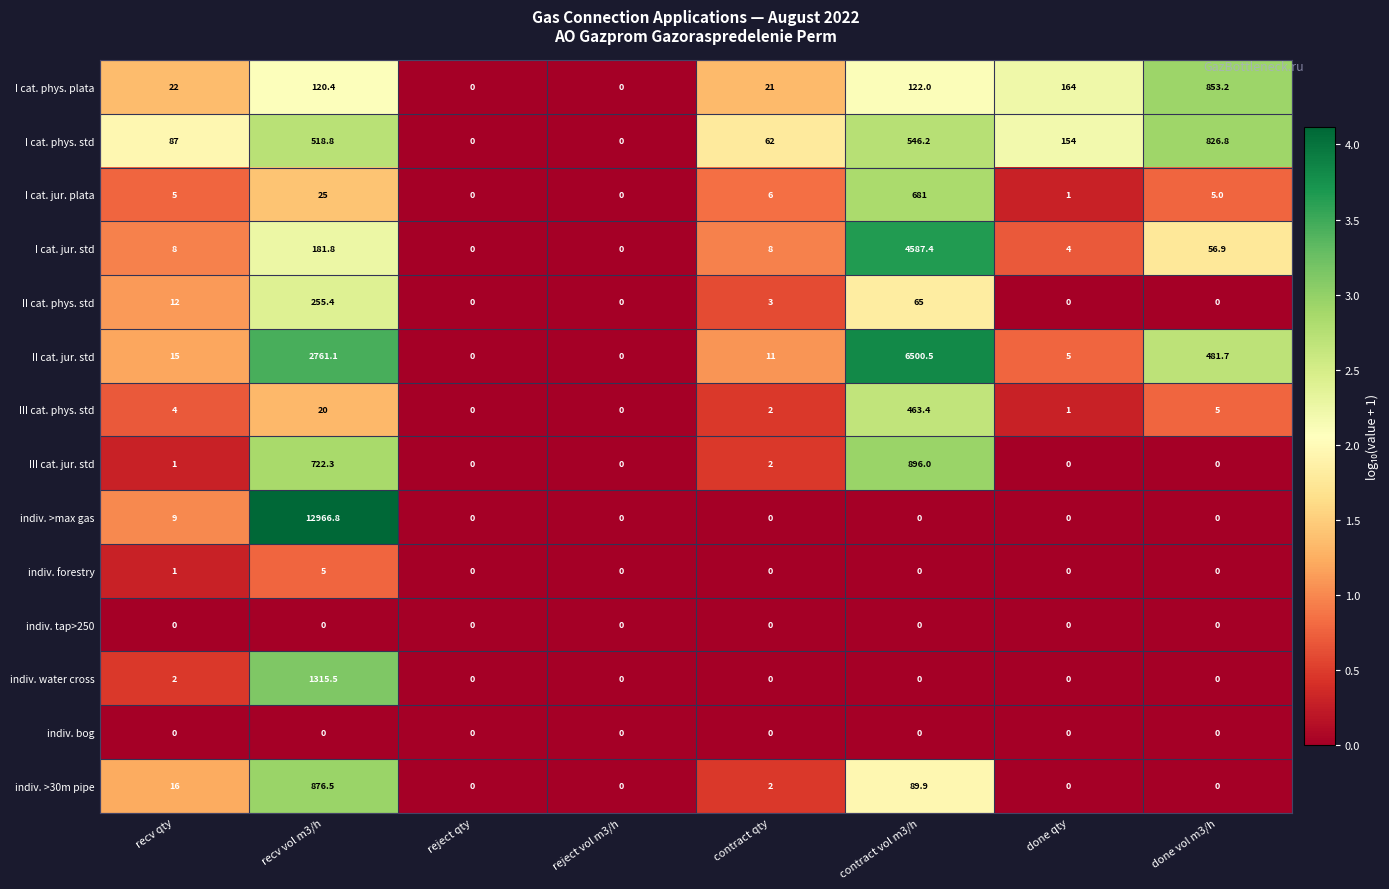

At which category is the sum across all series the highest?

recv vol m3/h